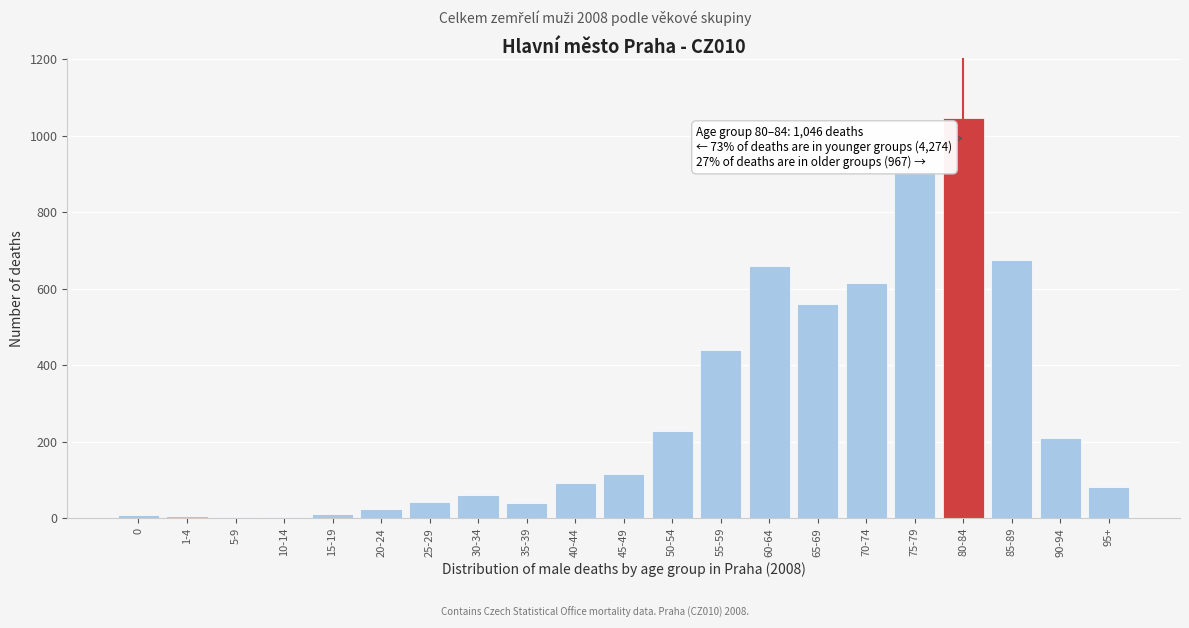

Where is the data nearest to the value 524?

65-69